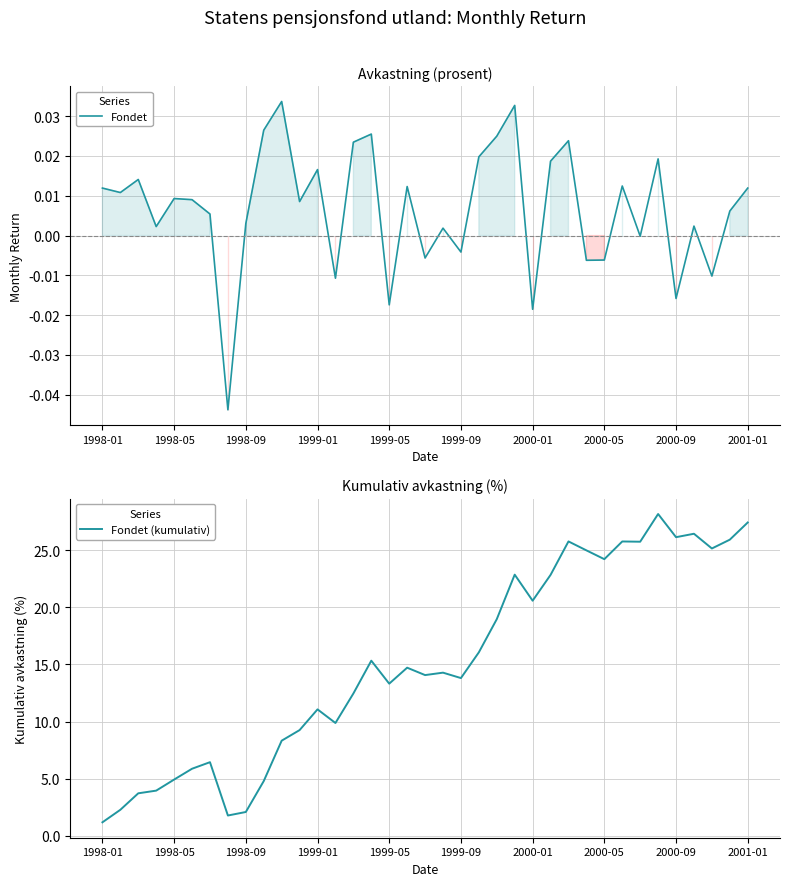

What is the maximum value for Fondet (kumulativ)?

28.2